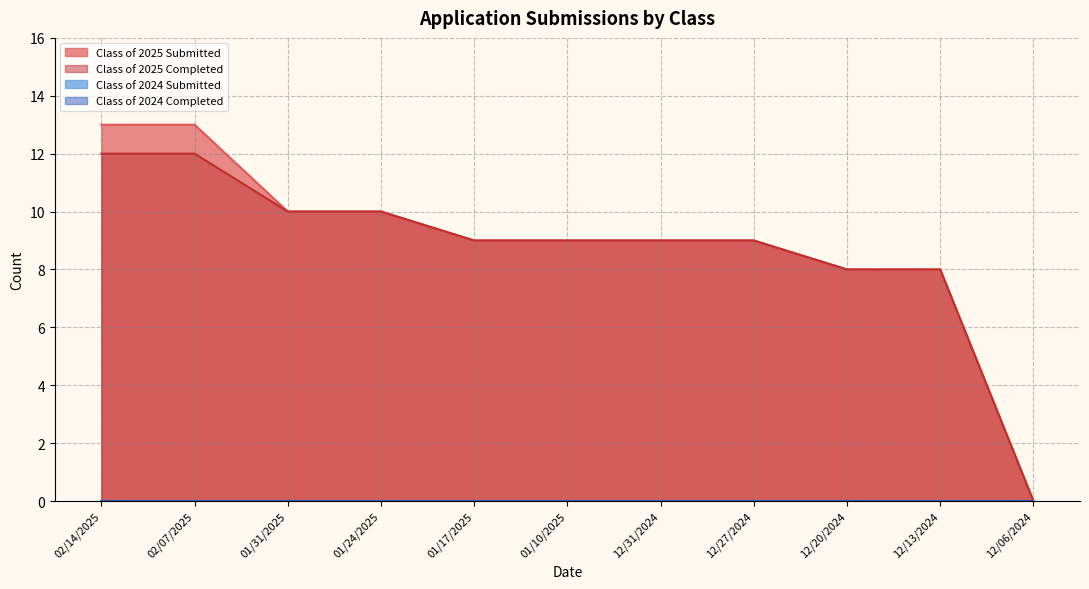

What position from the right is 12/06/2024?

1